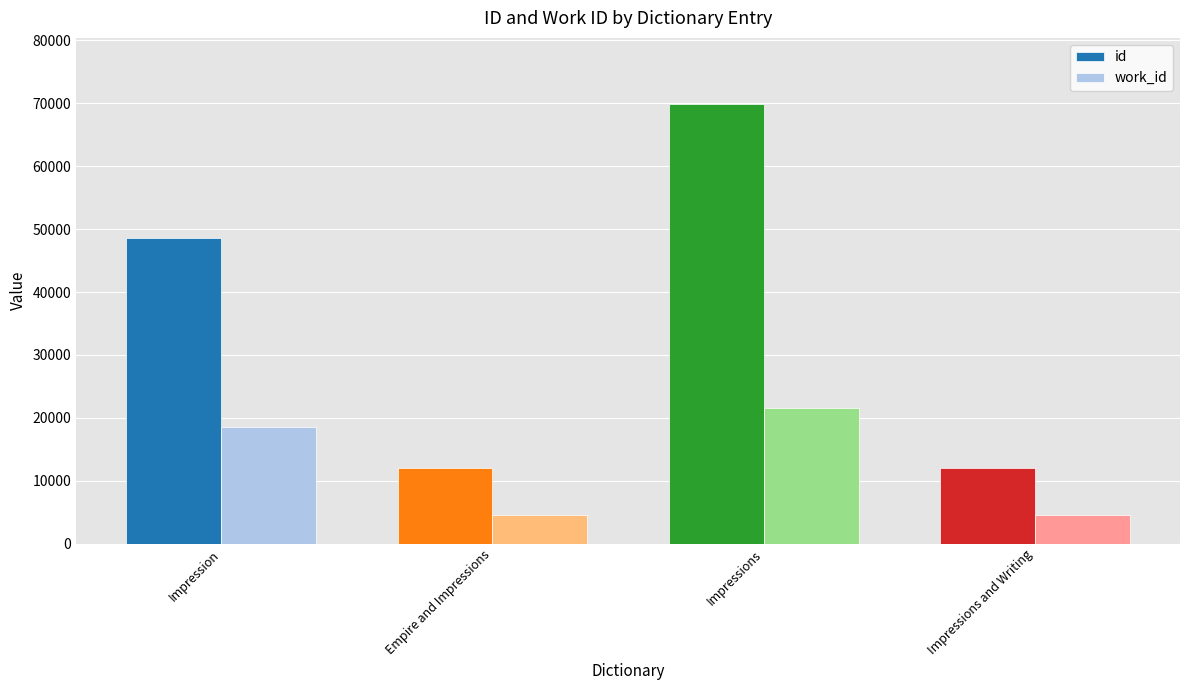

How many distinct data groups are displayed?

2